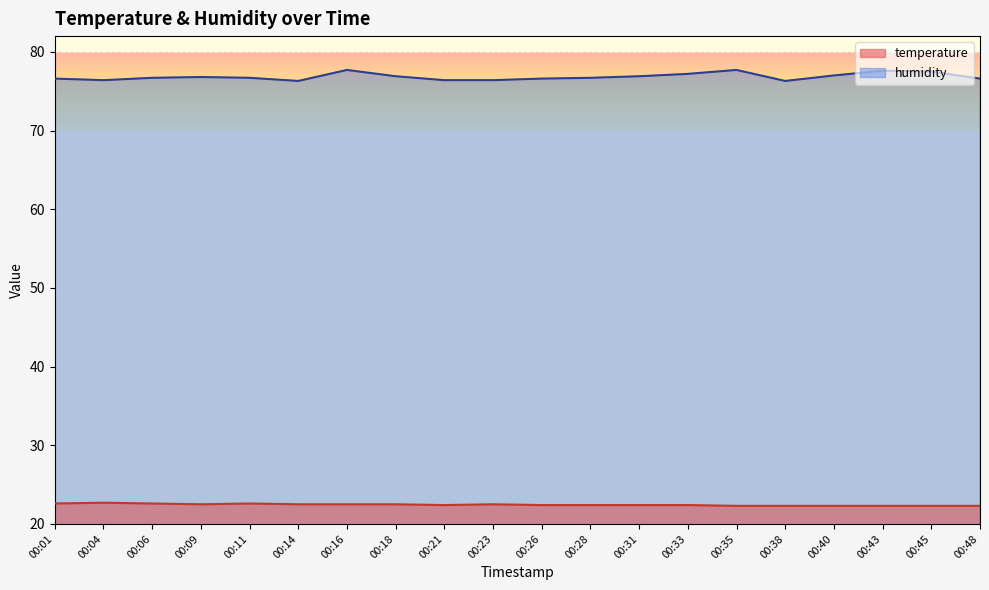

True or false: humidity has more than 1 points higher than both neighbors.

True